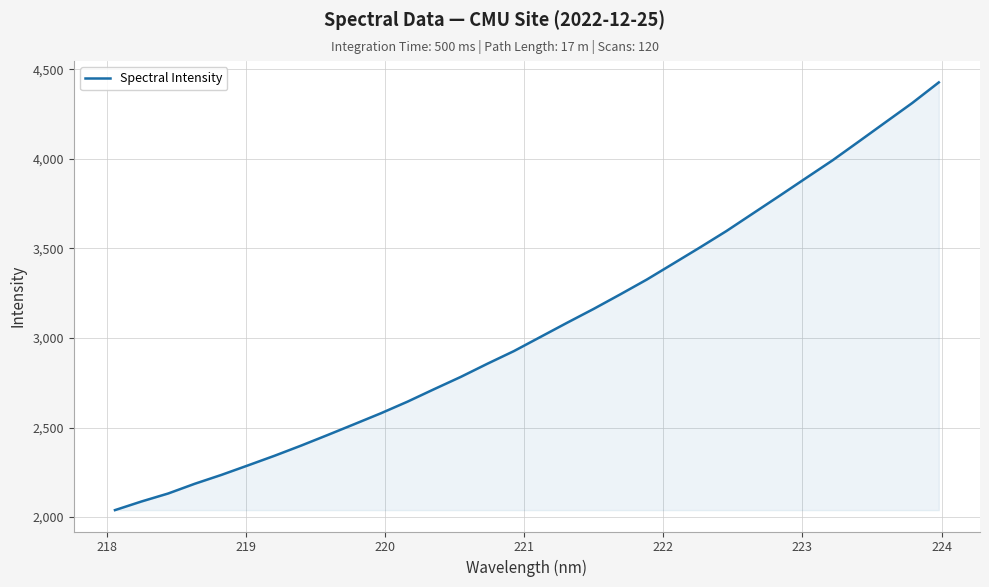

True or false: the data has more than 2 interior local peaks.

False